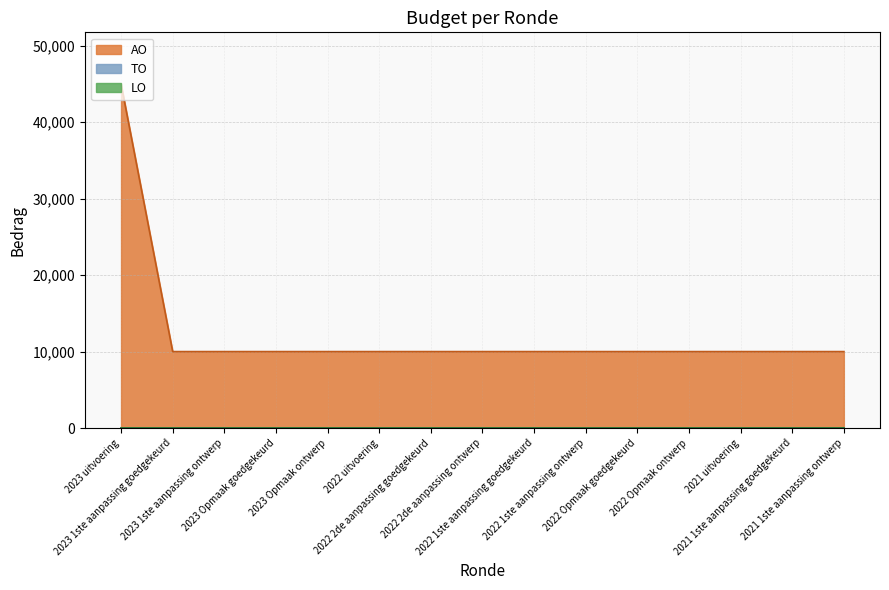

True or false: AO and LO intersect in this chart.

False